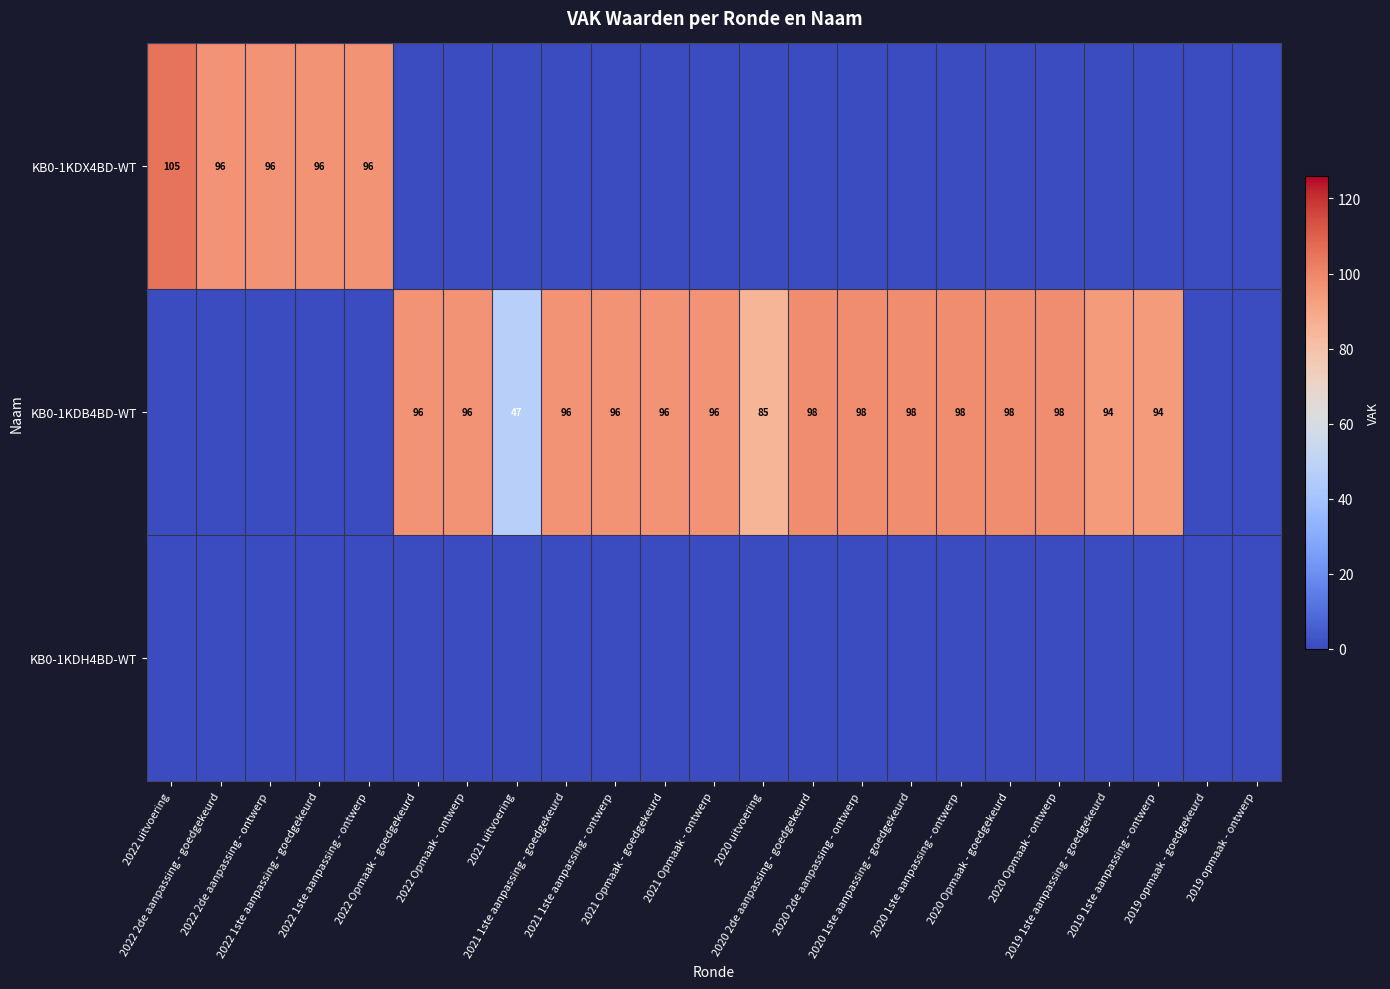

At which category is the sum across all series the highest?

2022 uitvoering